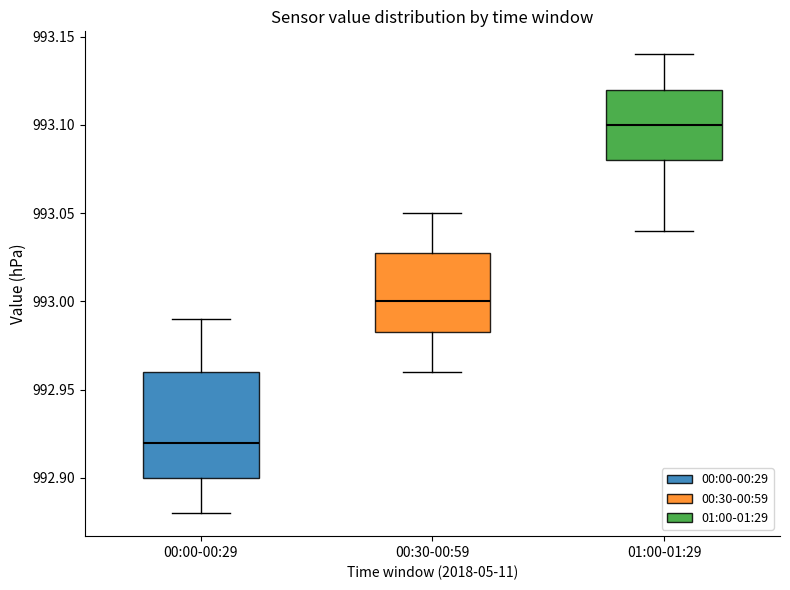

Reading left to right, read every box against the y-axis: the position of its median line, the range the box covers, and the ends of its whiskers. The values are not printed on the chart, so give them approximately, as read against the axis.

00:00-00:29: median 992.920, box 992.900 to 992.960, whiskers 992.880 to 992.990
00:30-00:59: median 993.000, box 992.985 to 993.030, whiskers 992.960 to 993.050
01:00-01:29: median 993.100, box 993.080 to 993.120, whiskers 993.040 to 993.140